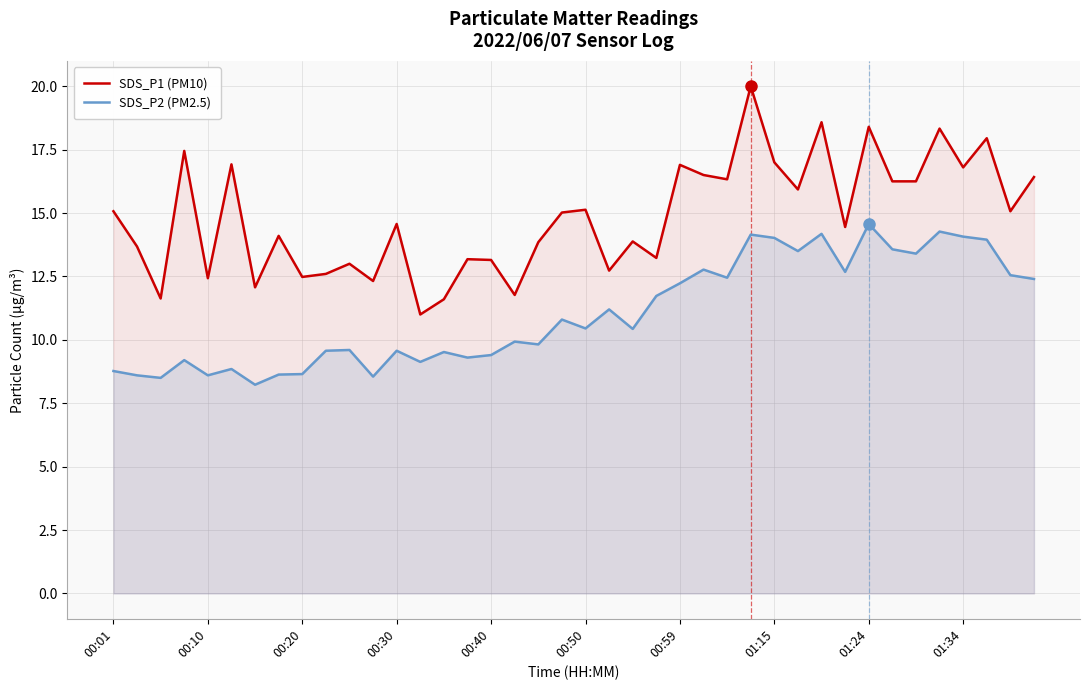

Rank the series by their average value, from highest to lowest.

SDS_P1 (PM10), SDS_P2 (PM2.5)